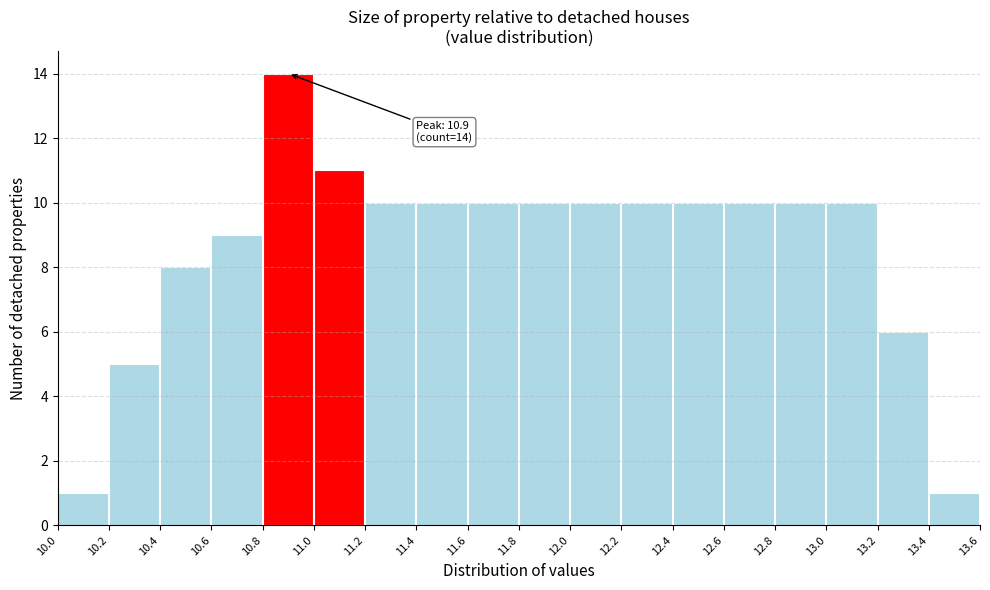

Over which range of the x-axis is the bar tallest?

10.8 to 11.0